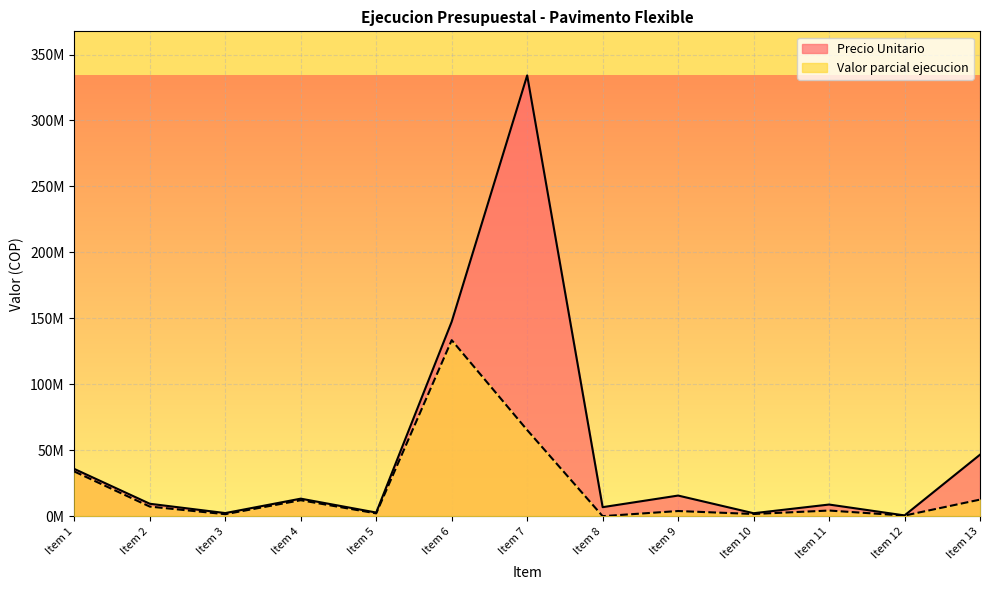

The value of Valor parcial ejecucion at Item 3 is 669761. True or false?

False